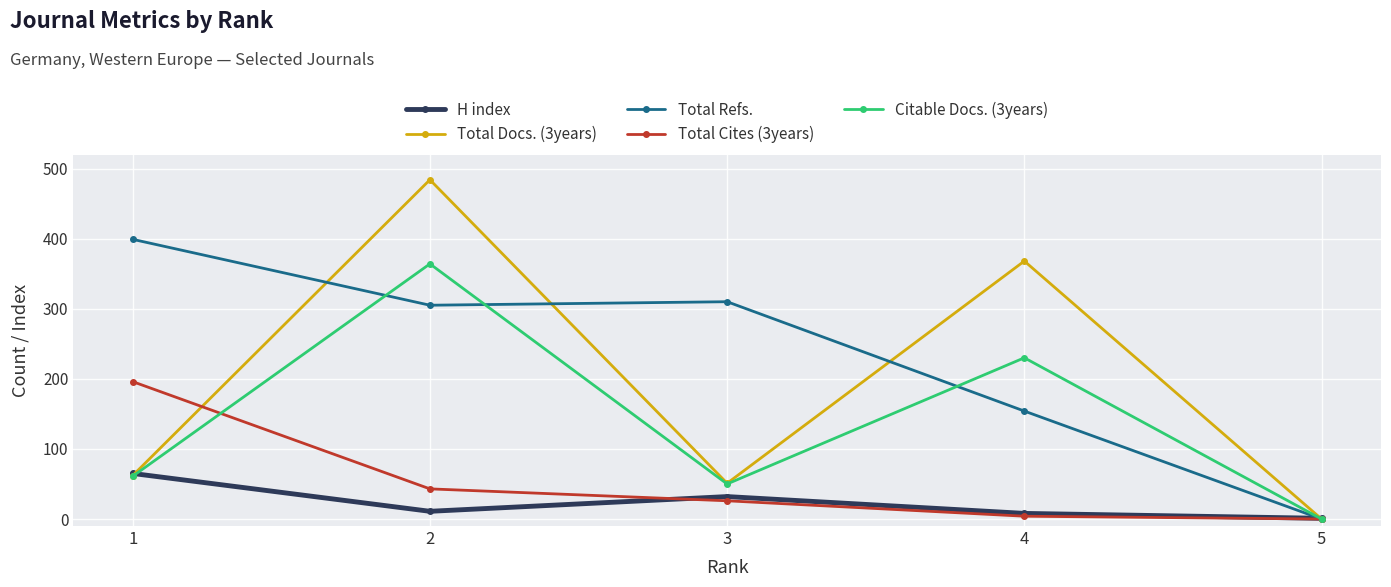

What is the average value of the Total Docs. (3years) series?

193